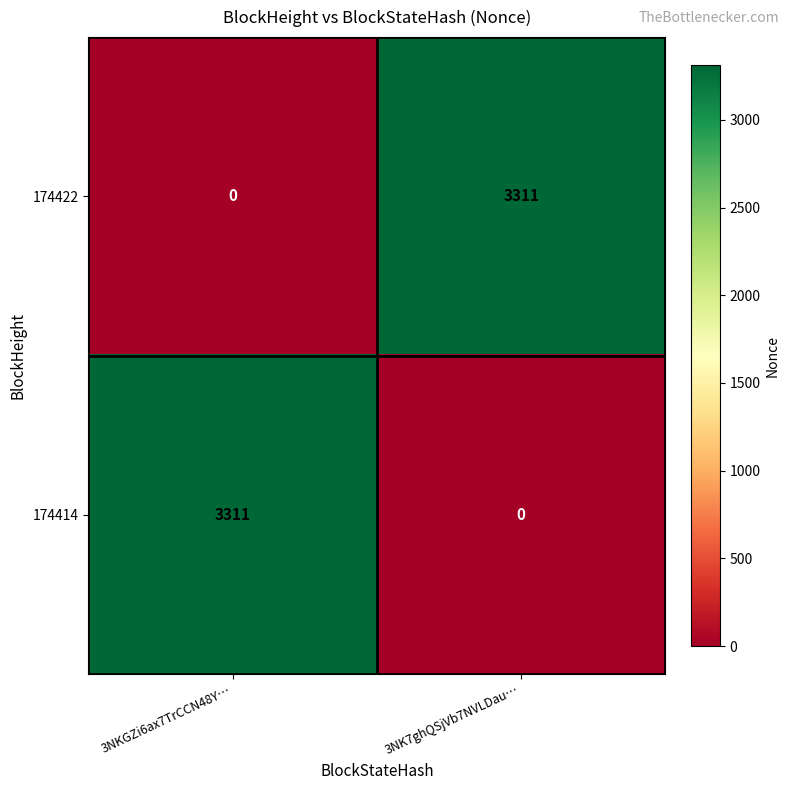

What is the difference between the 174414 values at 3NKGZi6ax7TrCCN48Y… and 3NK7ghQSjVb7NVLDau…?

3311